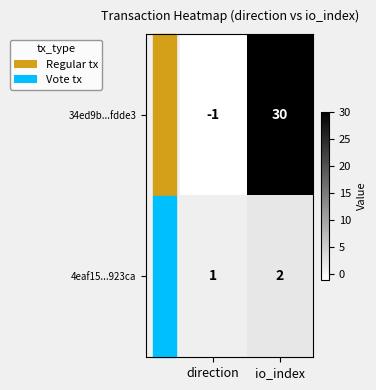

Rank the categories by 34ed9b...fdde3 value from highest to lowest.

io_index, direction